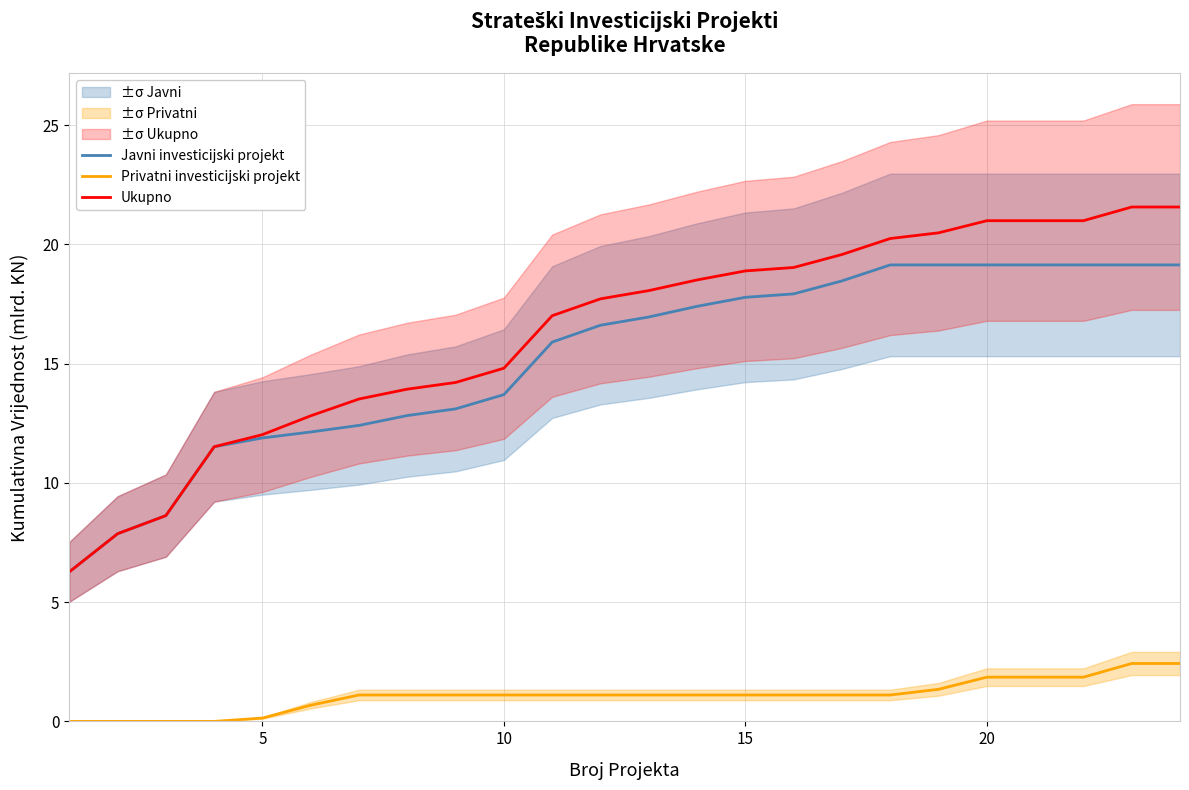

How many values in the Privatni investicijski projekt series exceed 1?

18